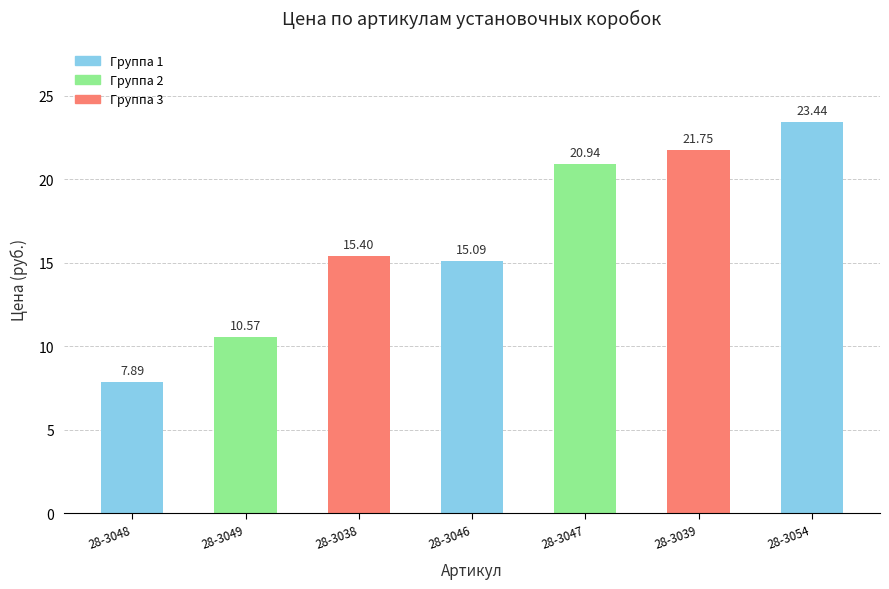

Which category has the highest value across all series?

28-3054